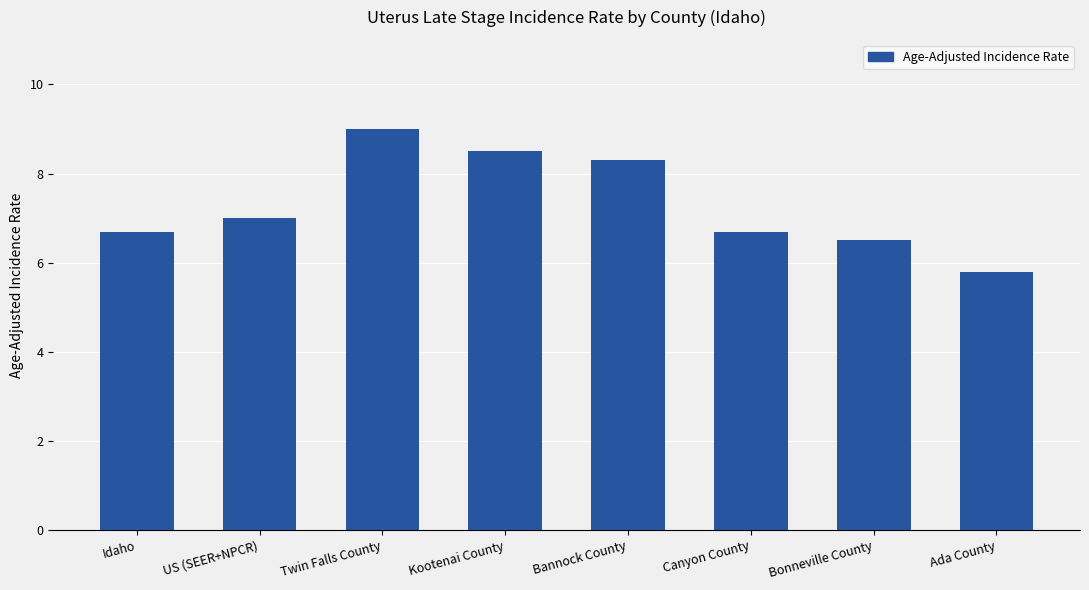

The chart shows a value of 7.0 at US (SEER+NPCR). True or false?

True